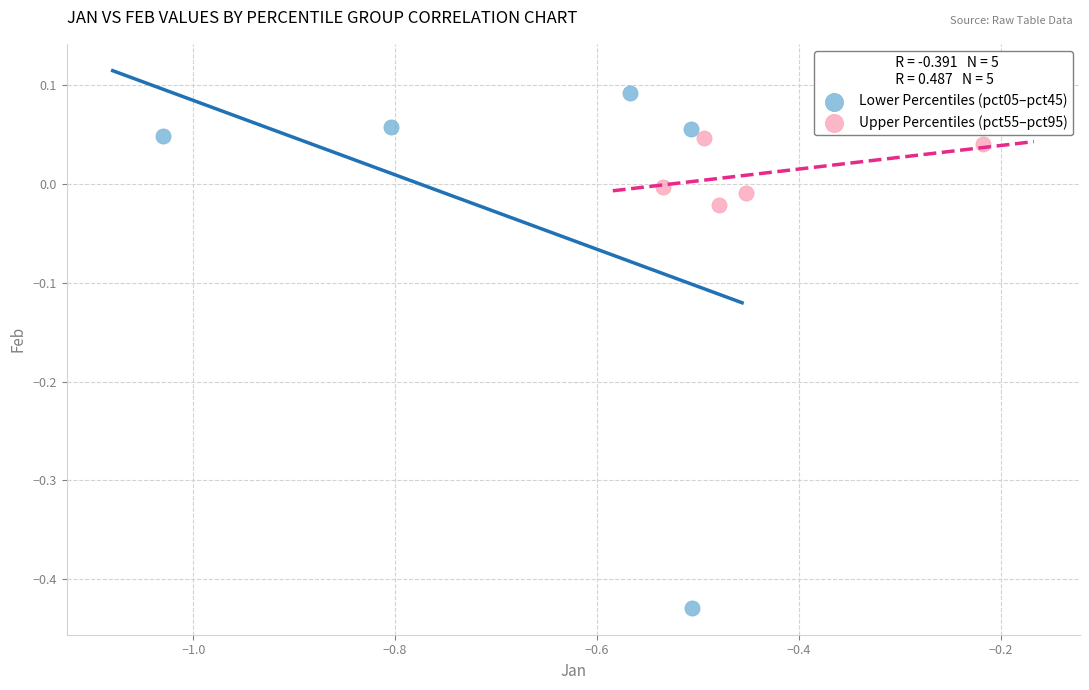

What are all the series names shown in the legend?

Lower Percentiles (pct05–pct45), Upper Percentiles (pct55–pct95)